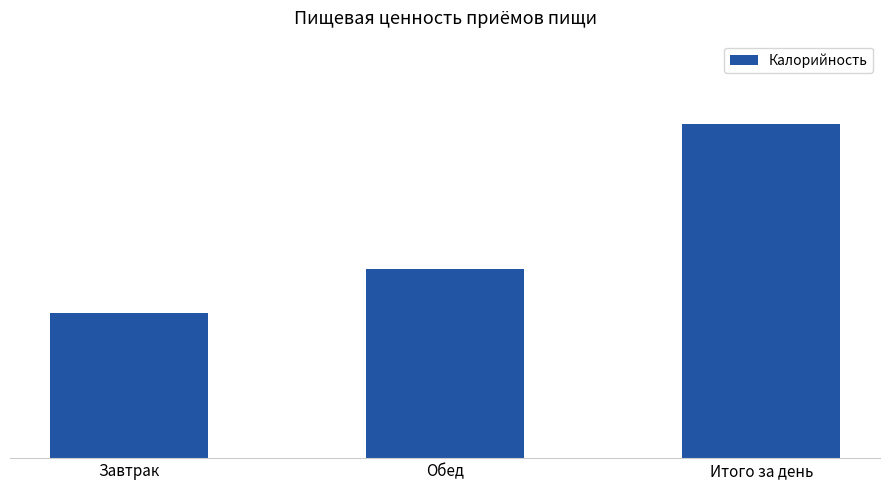

Rank the categories by value from highest to lowest.

Итого за день, Обед, Завтрак